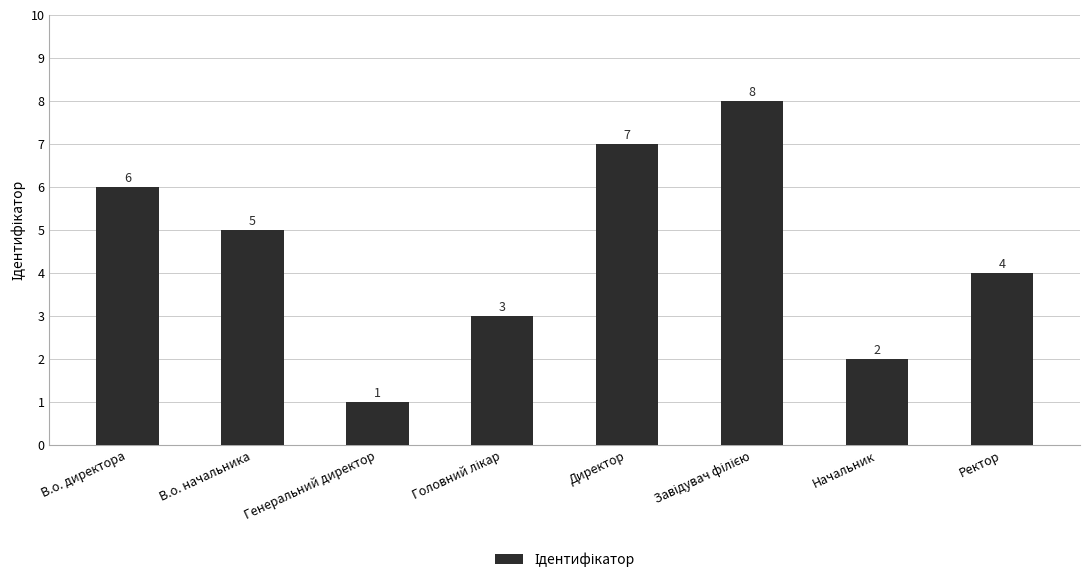

At which label does the data first exceed 5?

В.о. директора